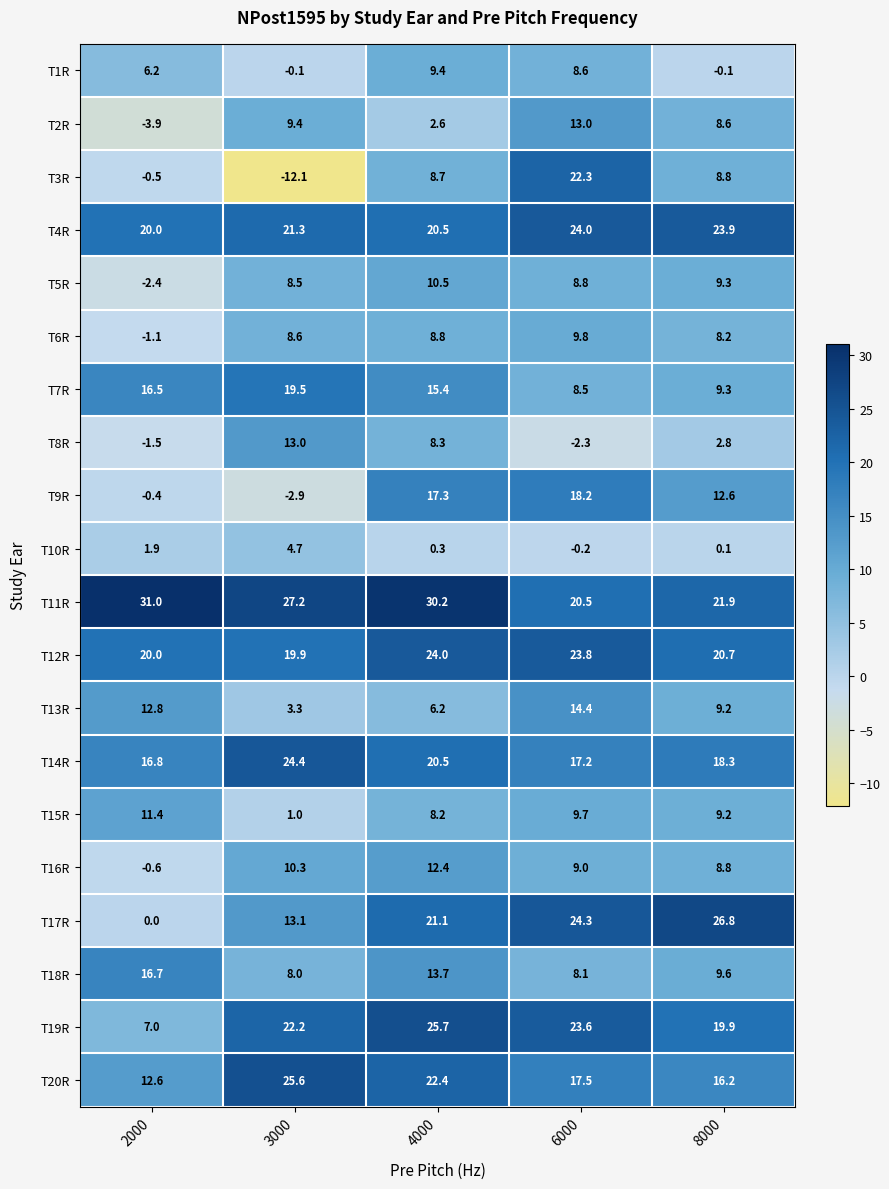

At which category does the chart reach its peak across all series?

2000